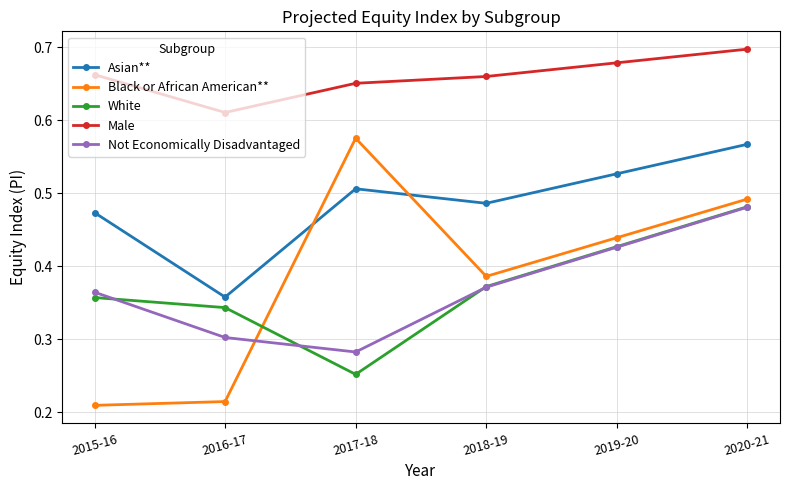

True or false: Asian** and Male cross at least once.

False